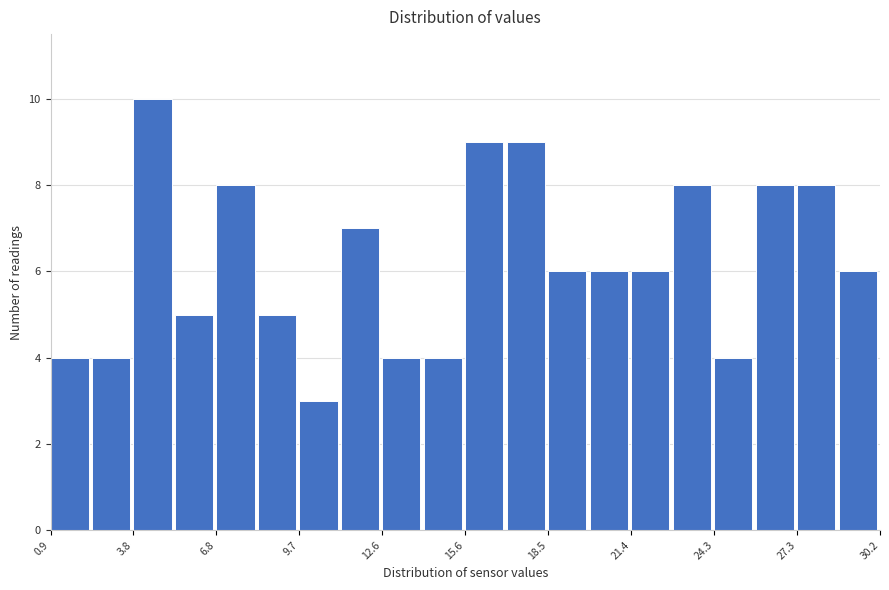

Around what value on the x-axis is the tallest bar? Give the approximate position of its centre, as read against the axis.

4.5